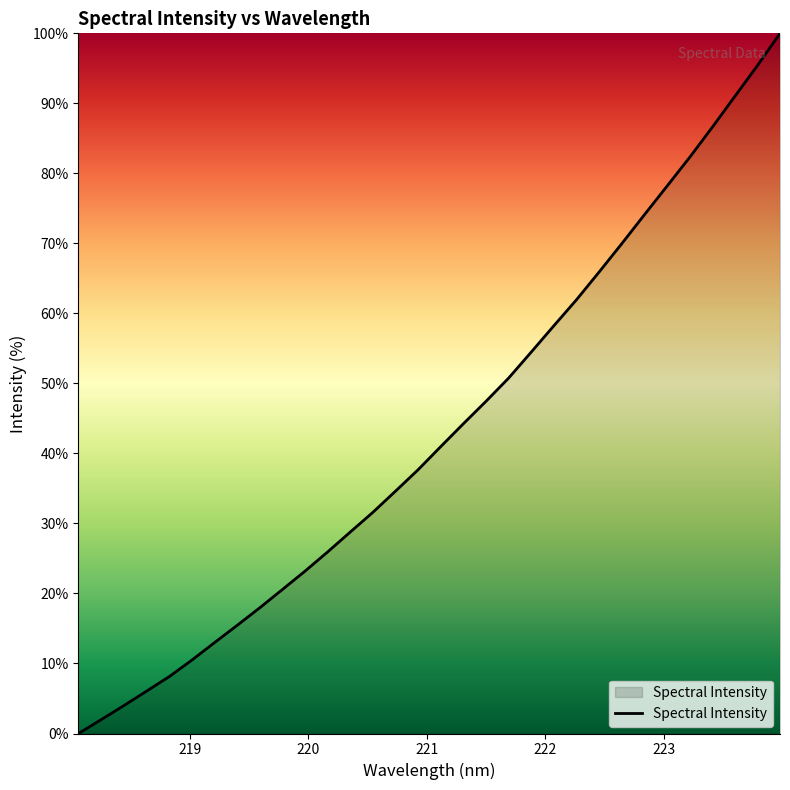

What is the greatest value displayed?

100.0